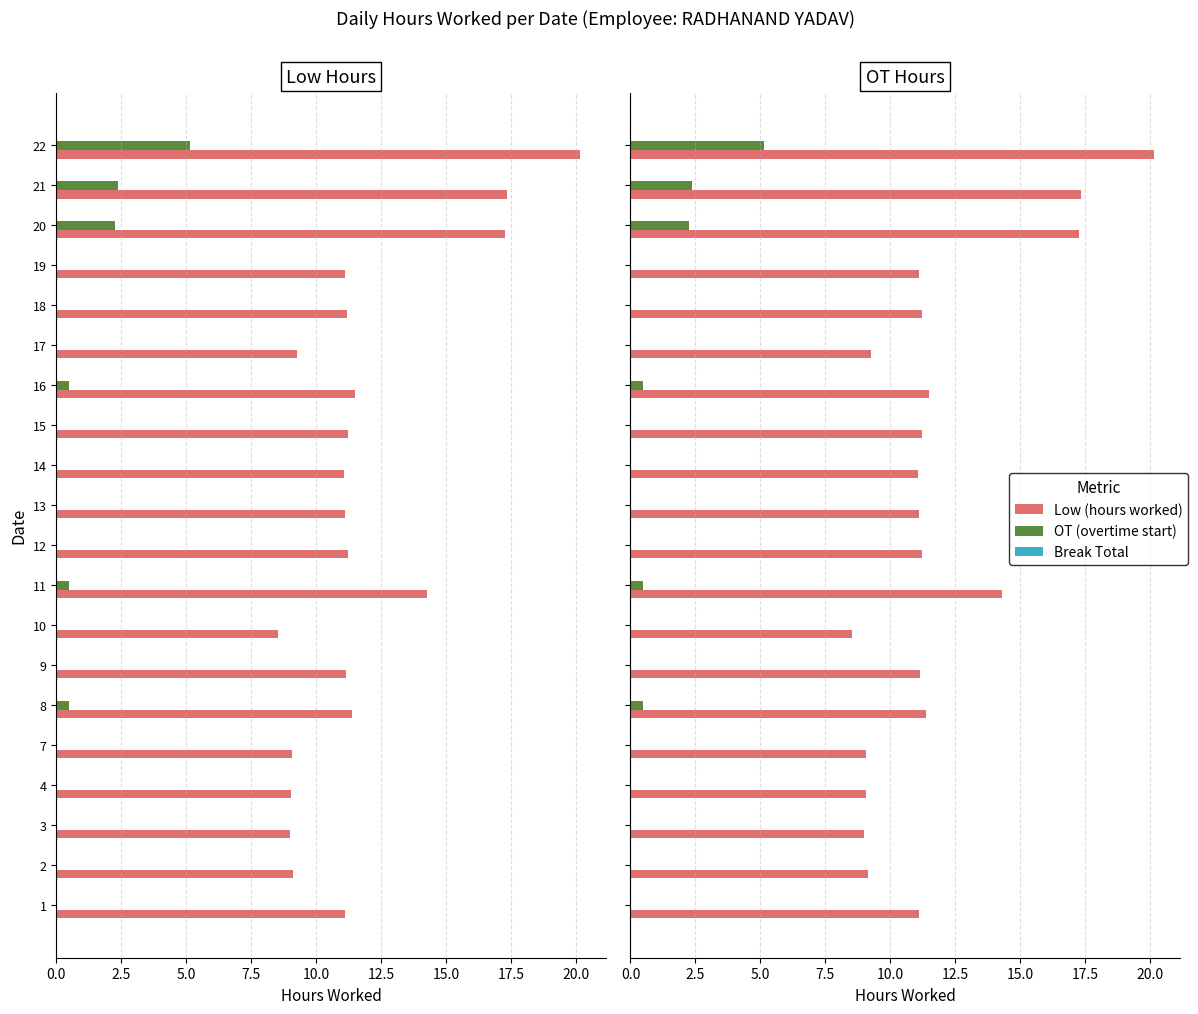

True or false: Break Total has a value of 0.1 at 5.0.

False